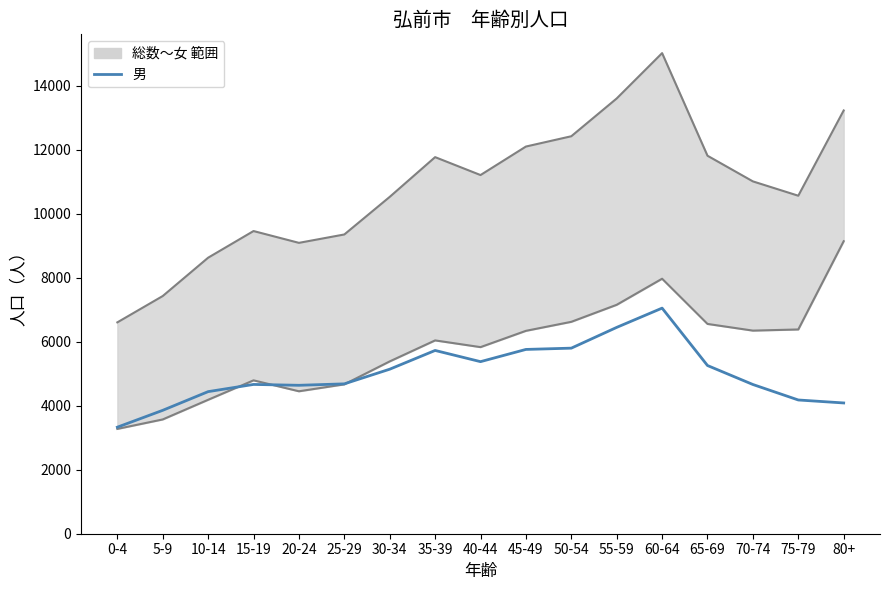

How many data points are above 4684?

8